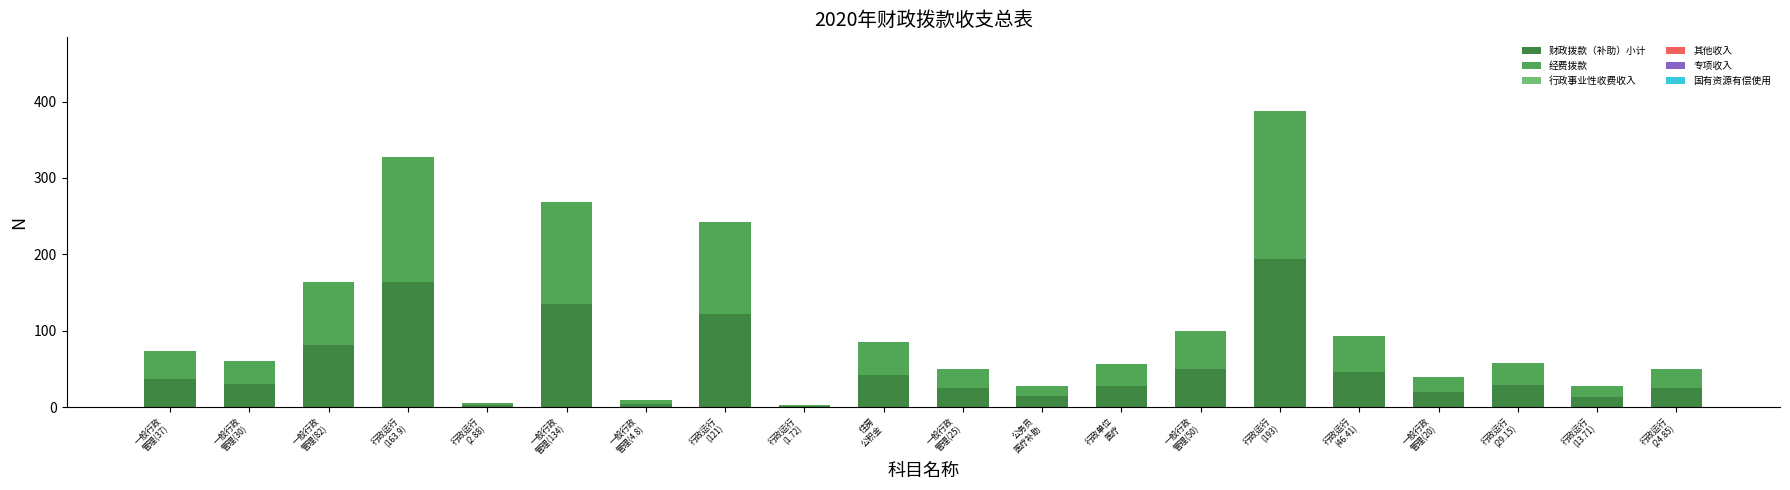

What is the maximum value for 财政拨款（补助）小计?

193.7